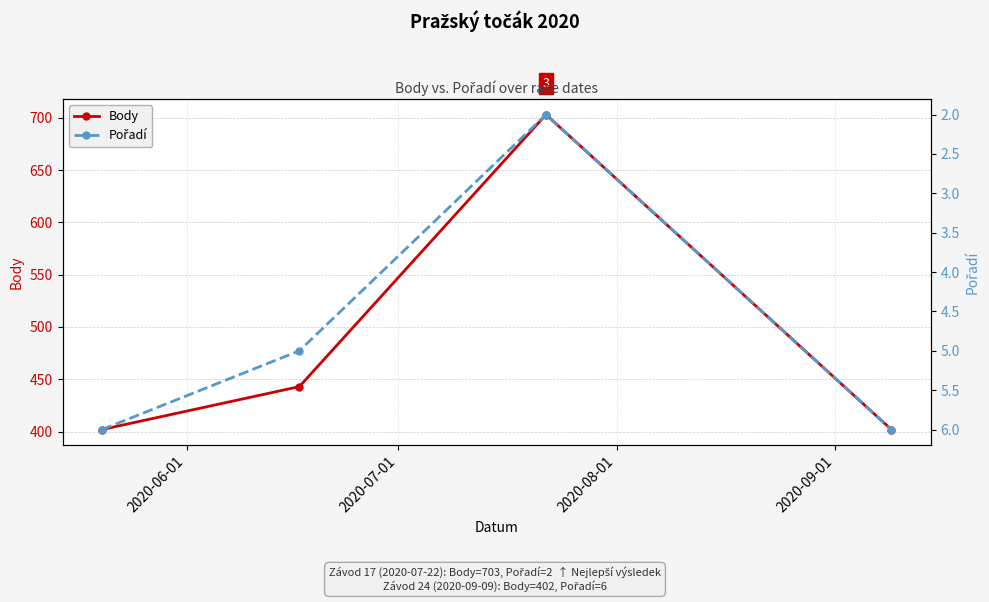

What is the value of the Body point at the 1st from the left?

402